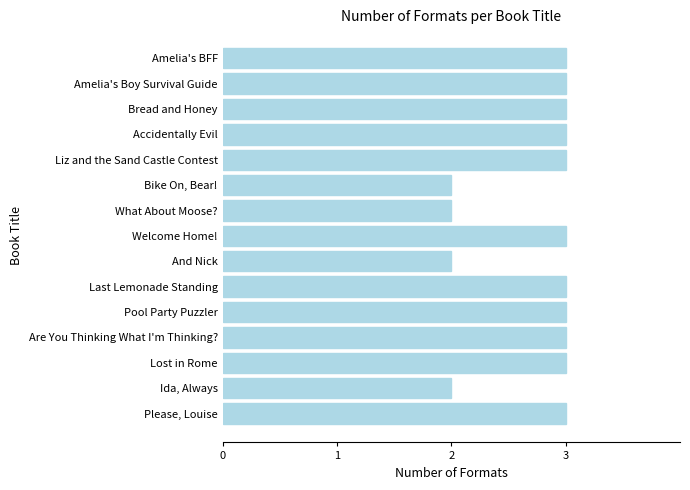

Between And Nick and Welcome Home!, which is larger?

Welcome Home!